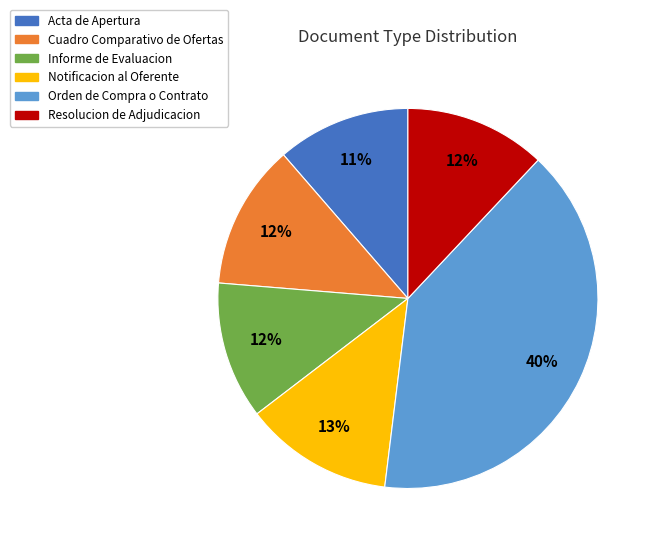

How many segments does this pie chart have?

6